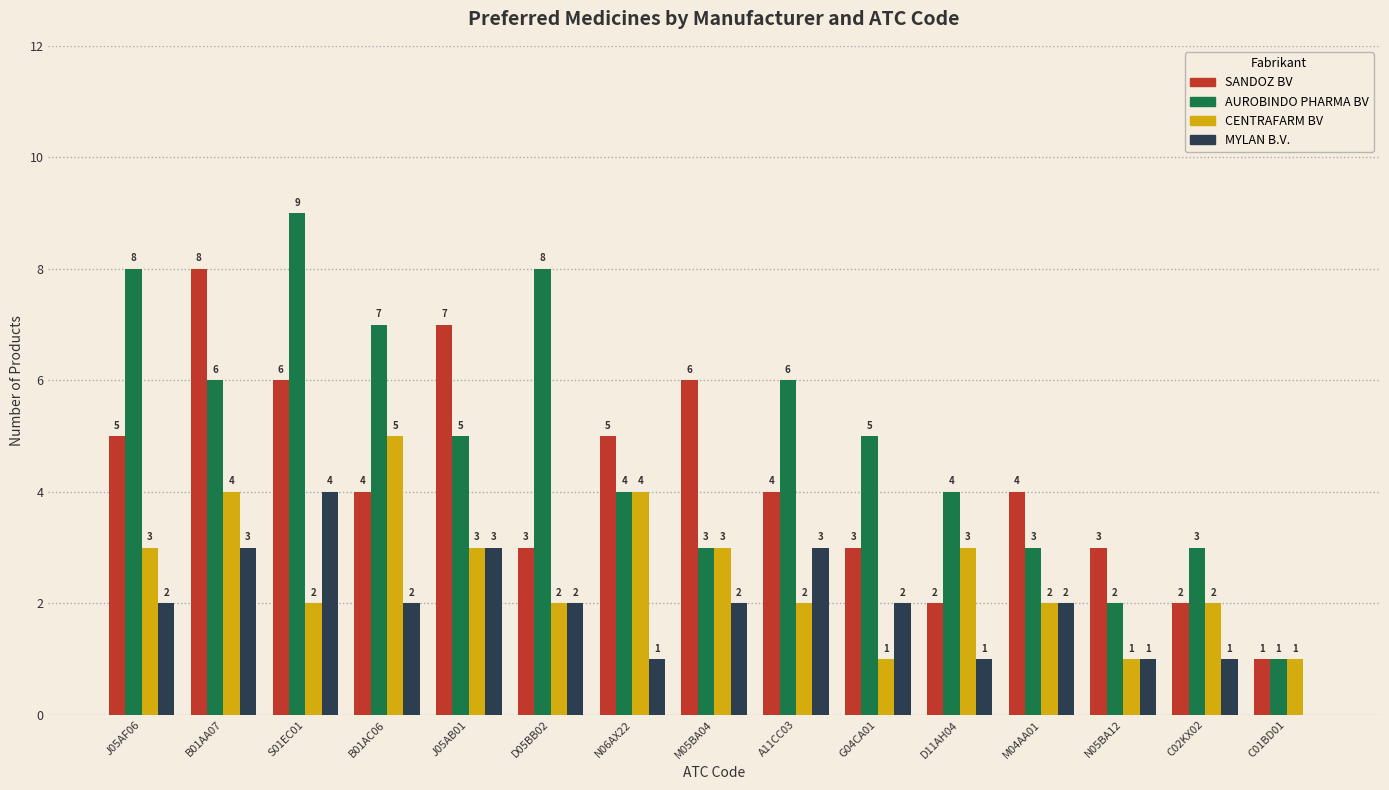

What is the total value across all series at J05AB01?

18